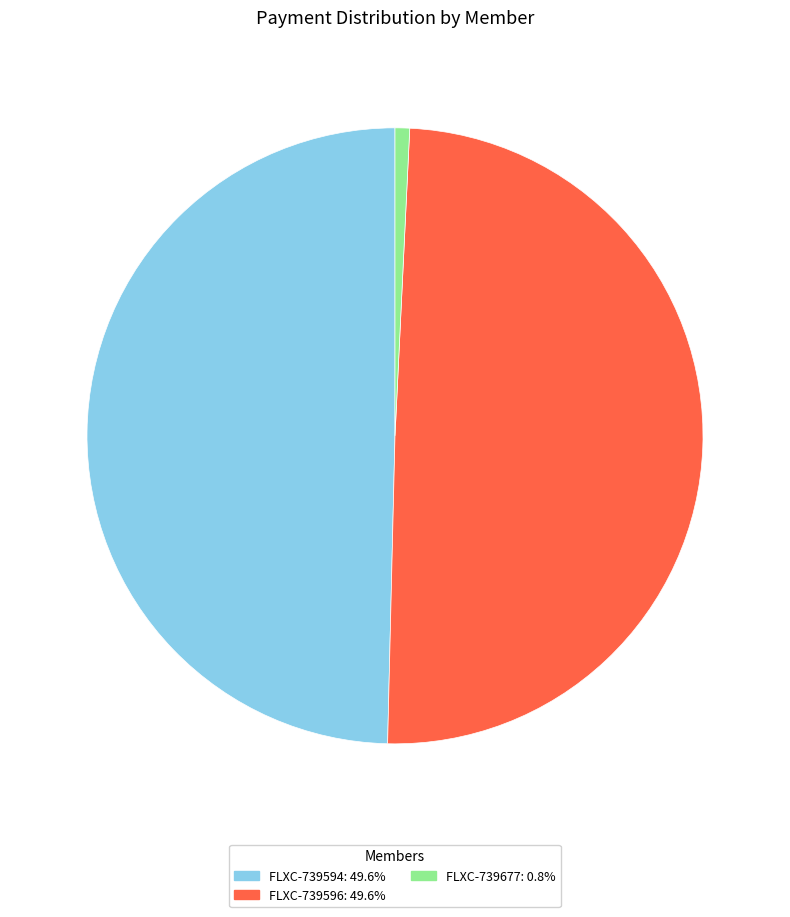

Combined, do FLXC-739594: 49.6% and FLXC-739677: 0.8% account for over 50%?

Yes